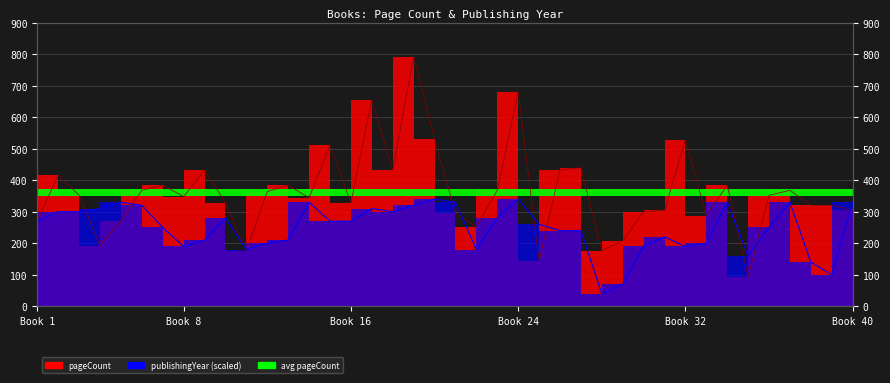

Which has a higher value, 19 or 32?

19